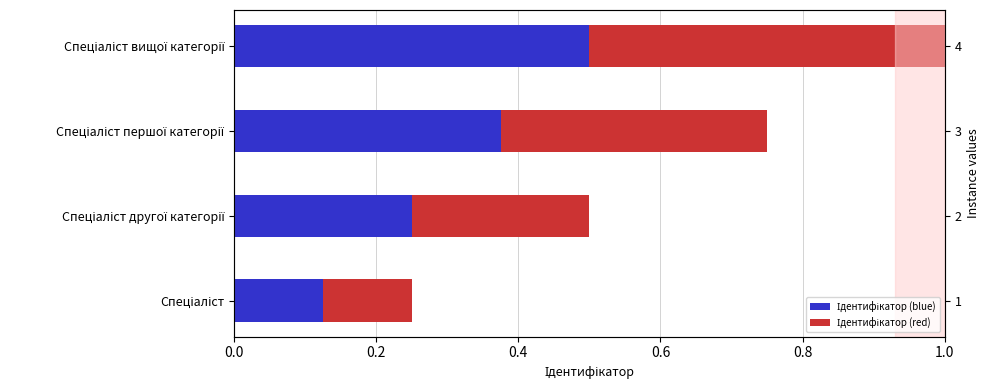

Is the value of Ідентифікатор (blue) at Спеціаліст другої категорії greater than the value of Ідентифікатор (red) at Спеціаліст вищої категорії?

No